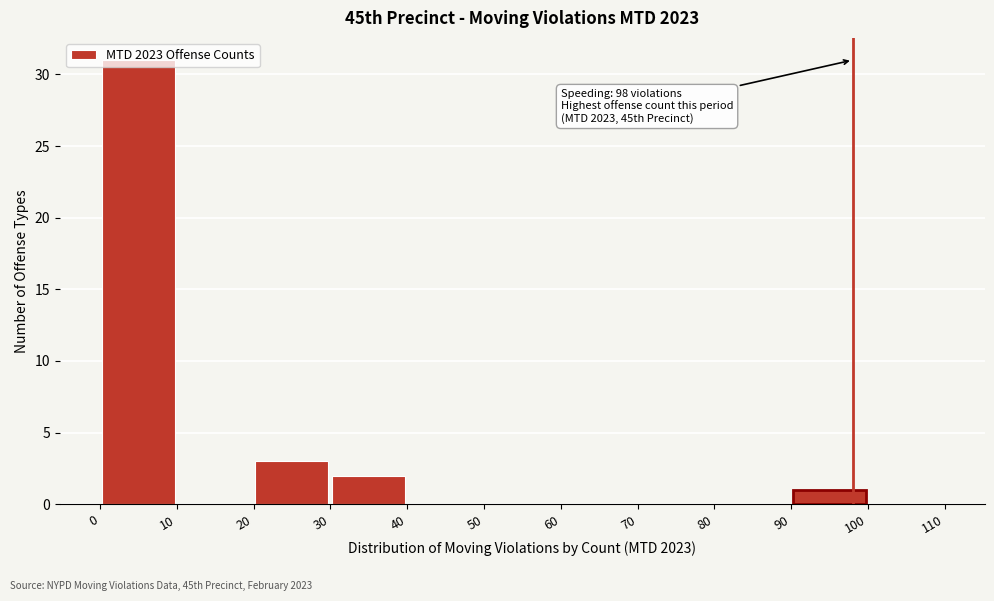

Over which range of the x-axis is the bar tallest?

0 to 10